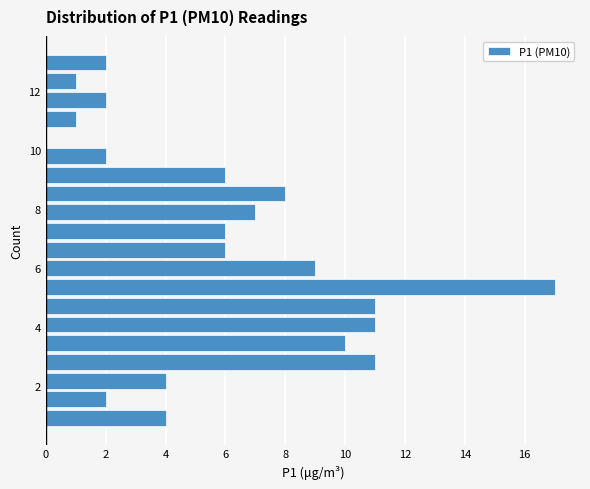

Read against the y-axis, roughly where is the centre of the longest bar?

5.4